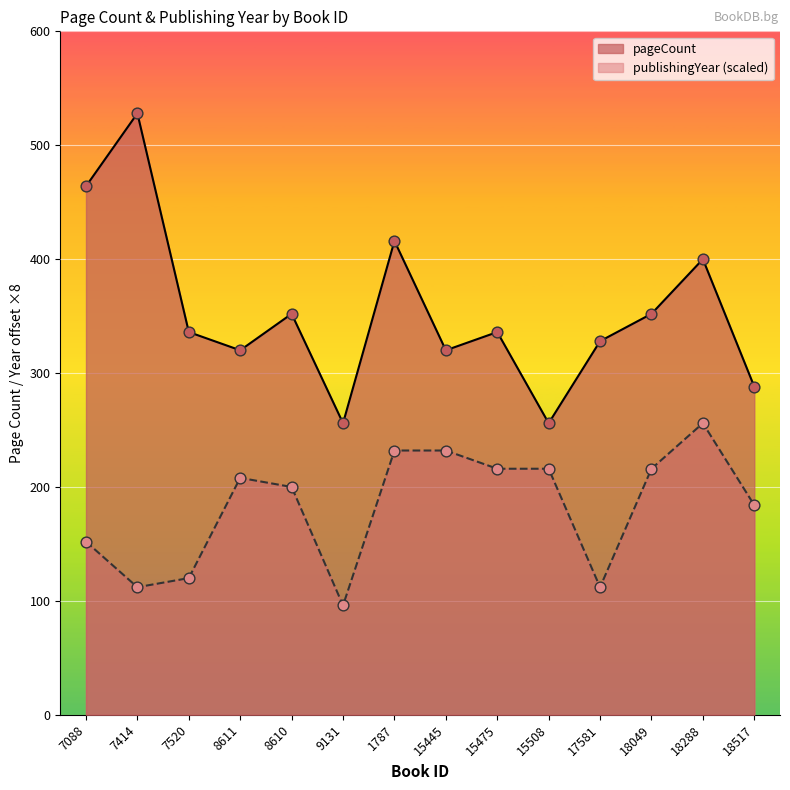

Which series has the largest total across all categories?

pageCount